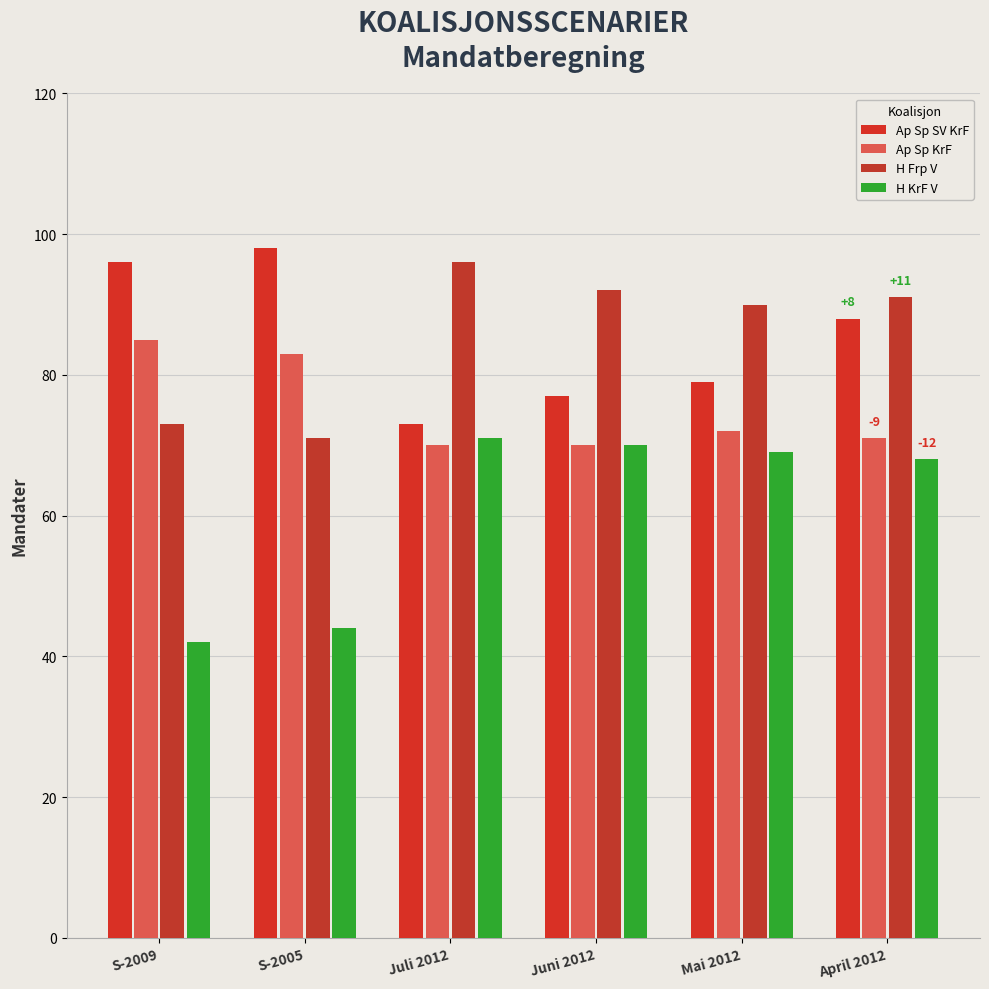

What position from the left is Juli 2012?

3